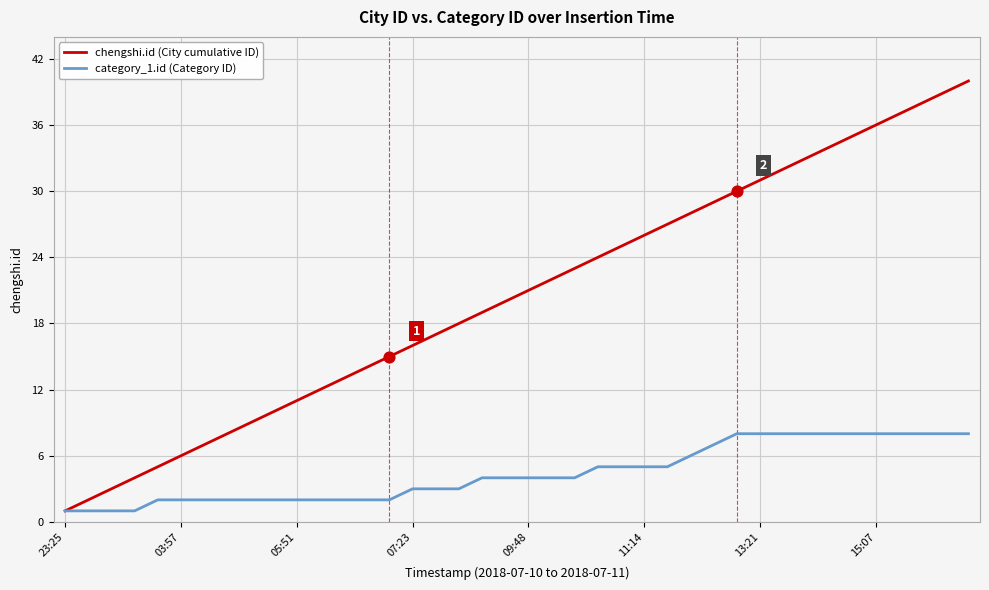

Which series has the largest total across all categories?

chengshi.id (City cumulative ID)